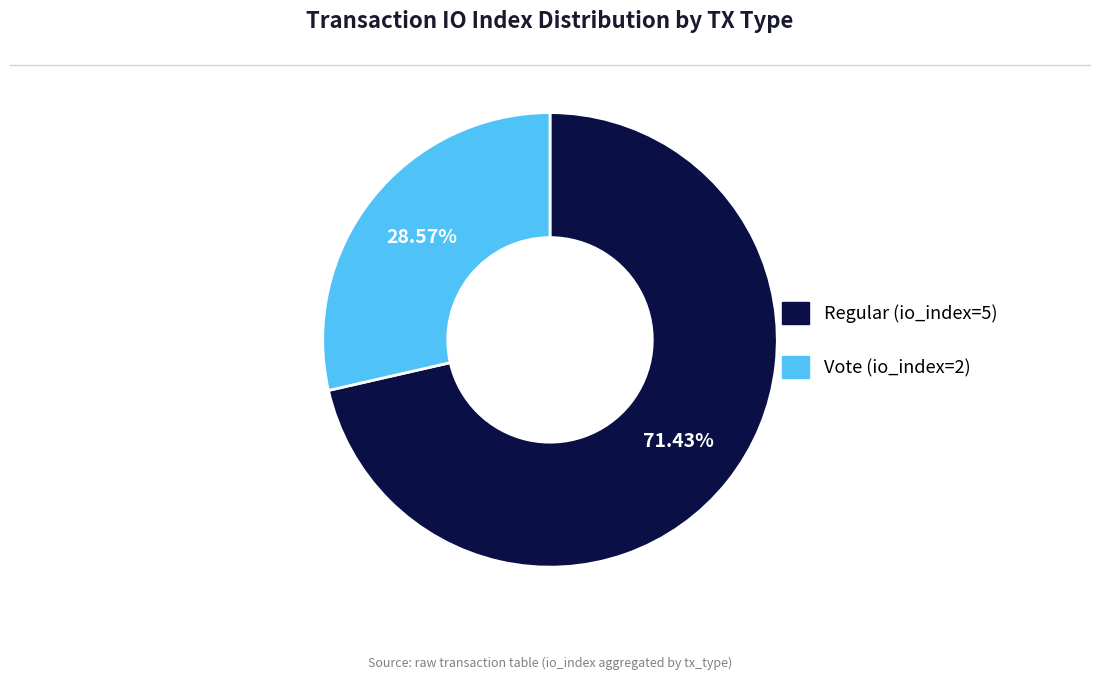

To the nearest percent, what is the average slice percentage?

50%